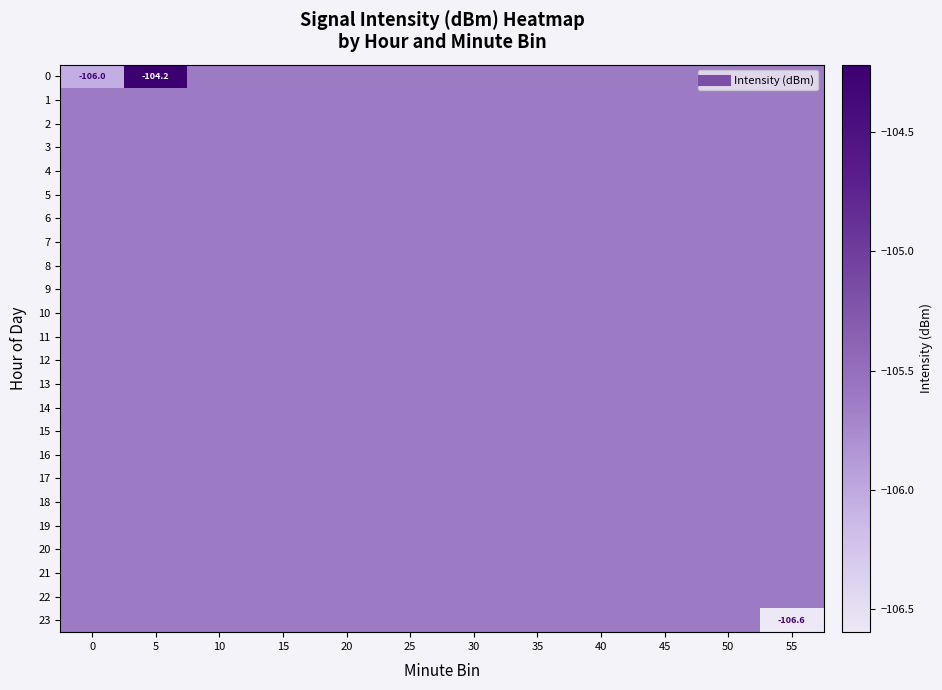

How many data points does each series have?

12